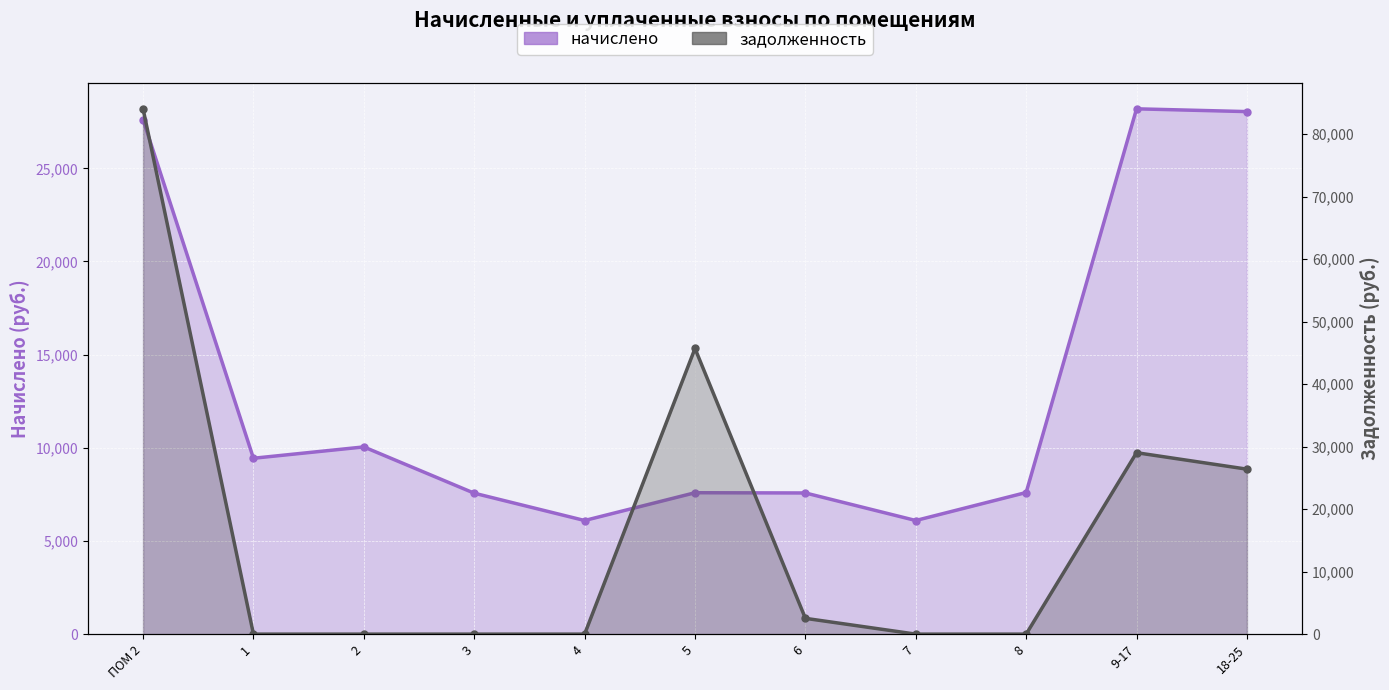

What is the value of the задолженность point at the 1st from the left?

84029.4